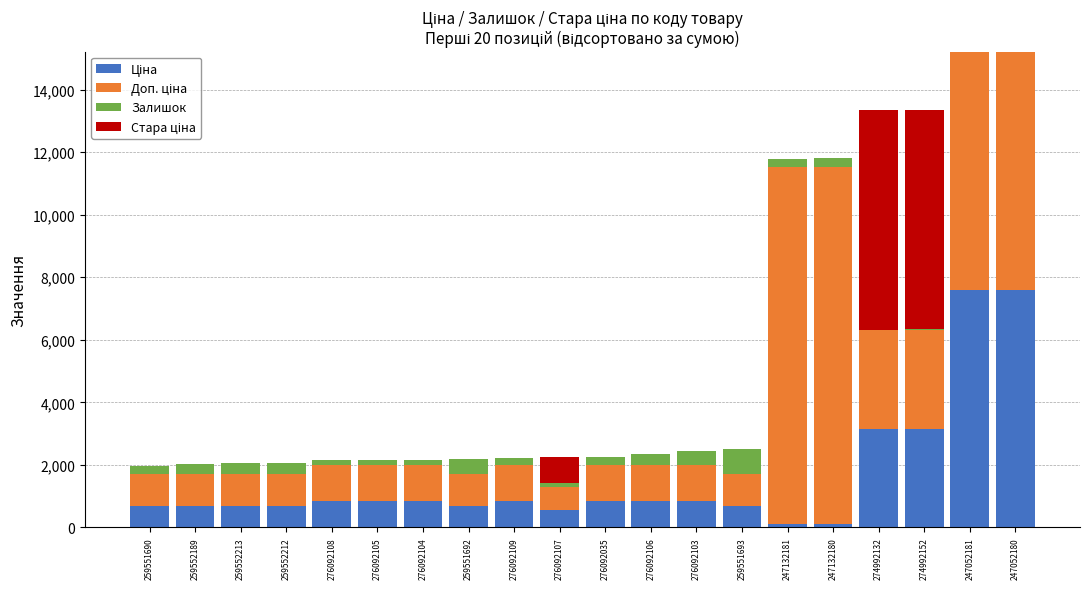

What is the total value across all series at 276092106?

2360.2